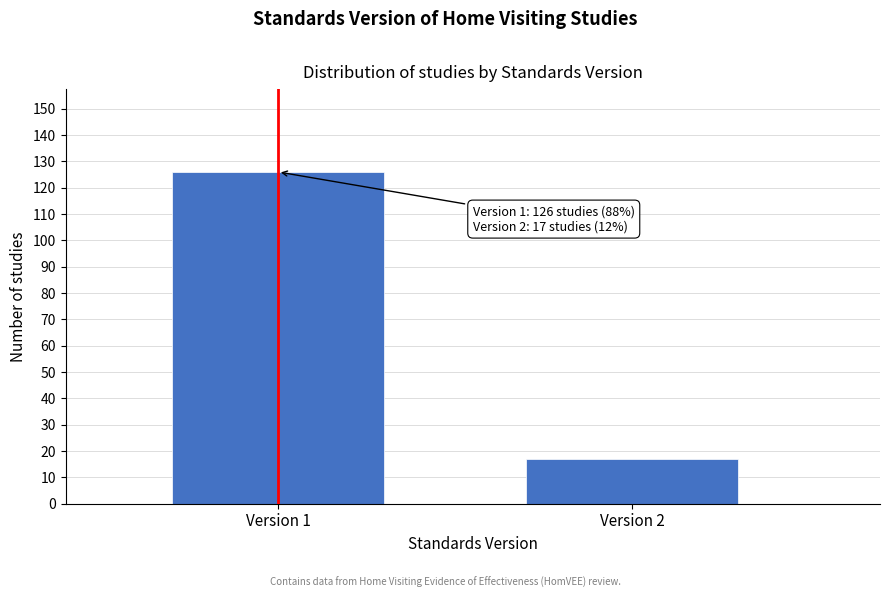

Reading left to right, transcribe all the data shown in this chart.

Version 1=126	Version 2=17